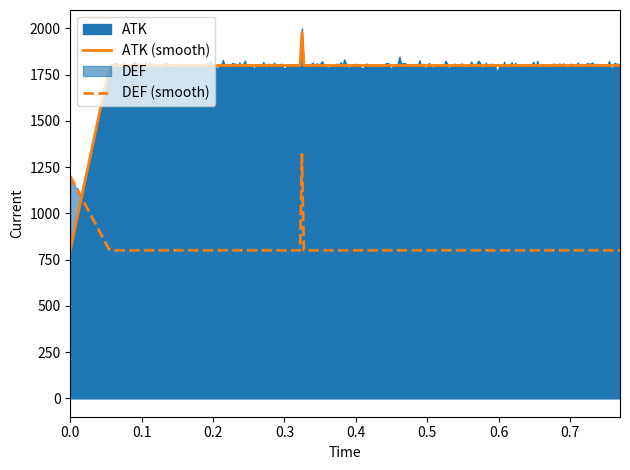

Which series ends up on top after the final intersection of DEF and ATK?

ATK